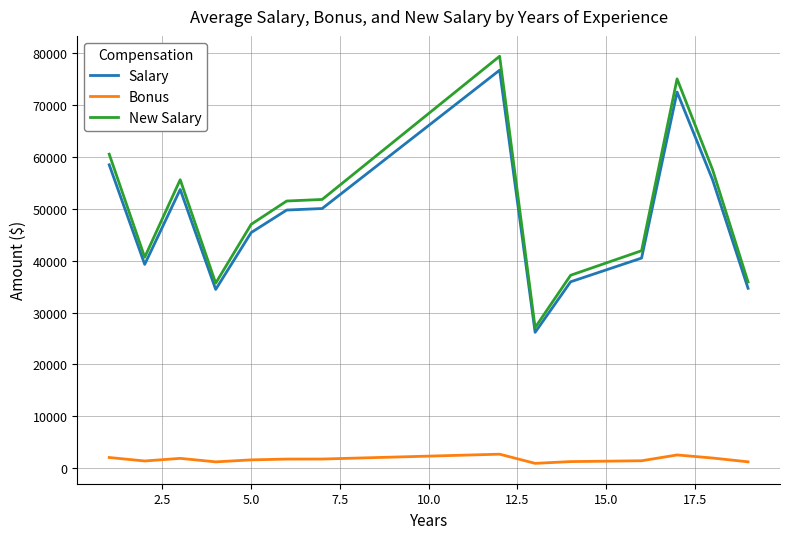

True or false: Bonus and New Salary cross at least once.

False